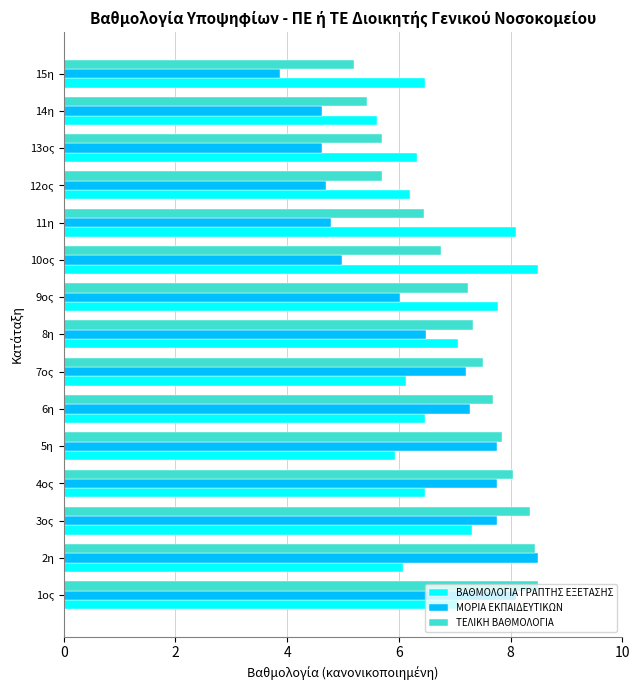

Rank the series at 1ος from highest to lowest value.

ΤΕΛΙΚΗ ΒΑΘΜΟΛΟΓΙΑ, ΜΟΡΙΑ ΕΚΠΑΙΔΕΥΤΙΚΩΝ, ΒΑΘΜΟΛΟΓΙΑ ΓΡΑΠΤΗΣ ΕΞΕΤΑΣΗΣ